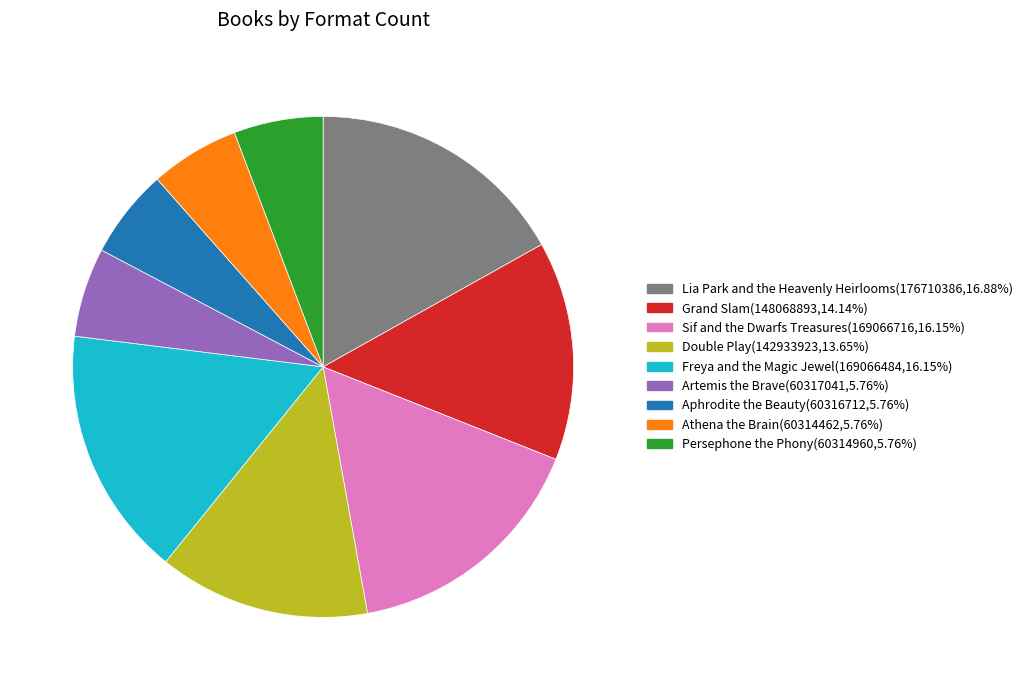

Between Sif and the Dwarfs Treasures and Lia Park and the Heavenly Heirlooms, which is larger?

Lia Park and the Heavenly Heirlooms